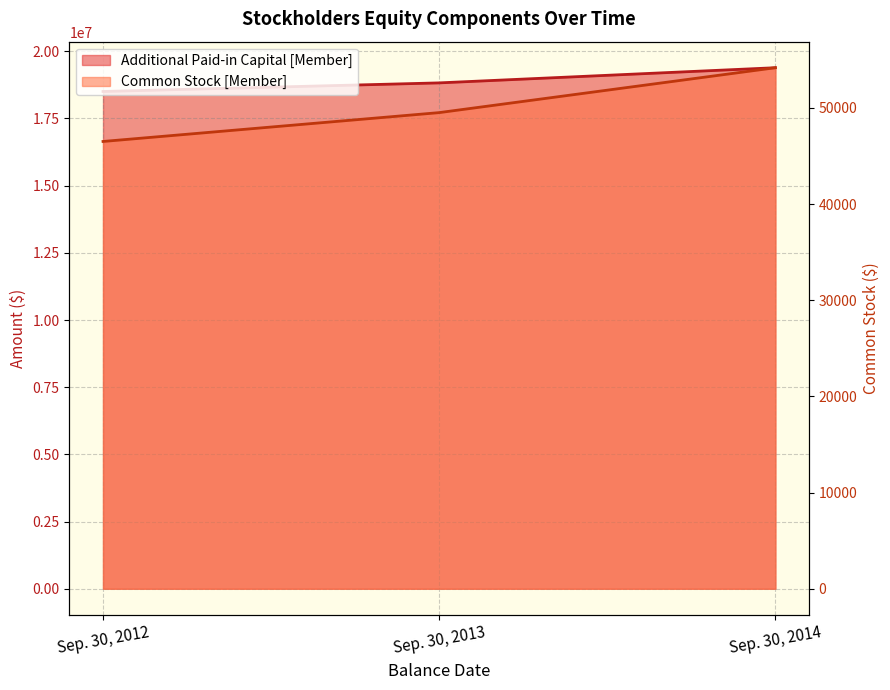

Count the number of categories in the chart.

3